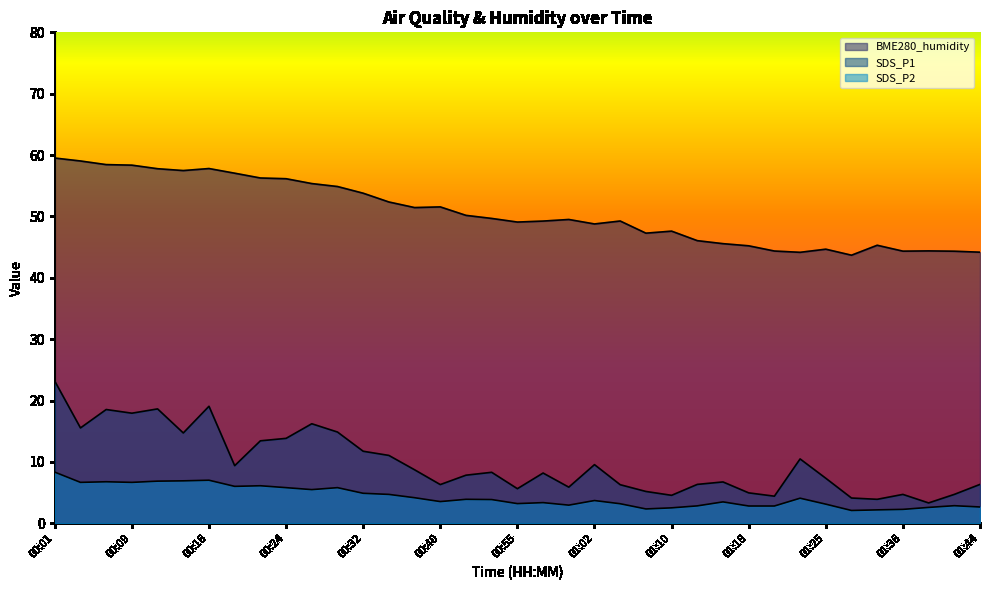

Between 01:20 and 00:04, which is larger?

00:04